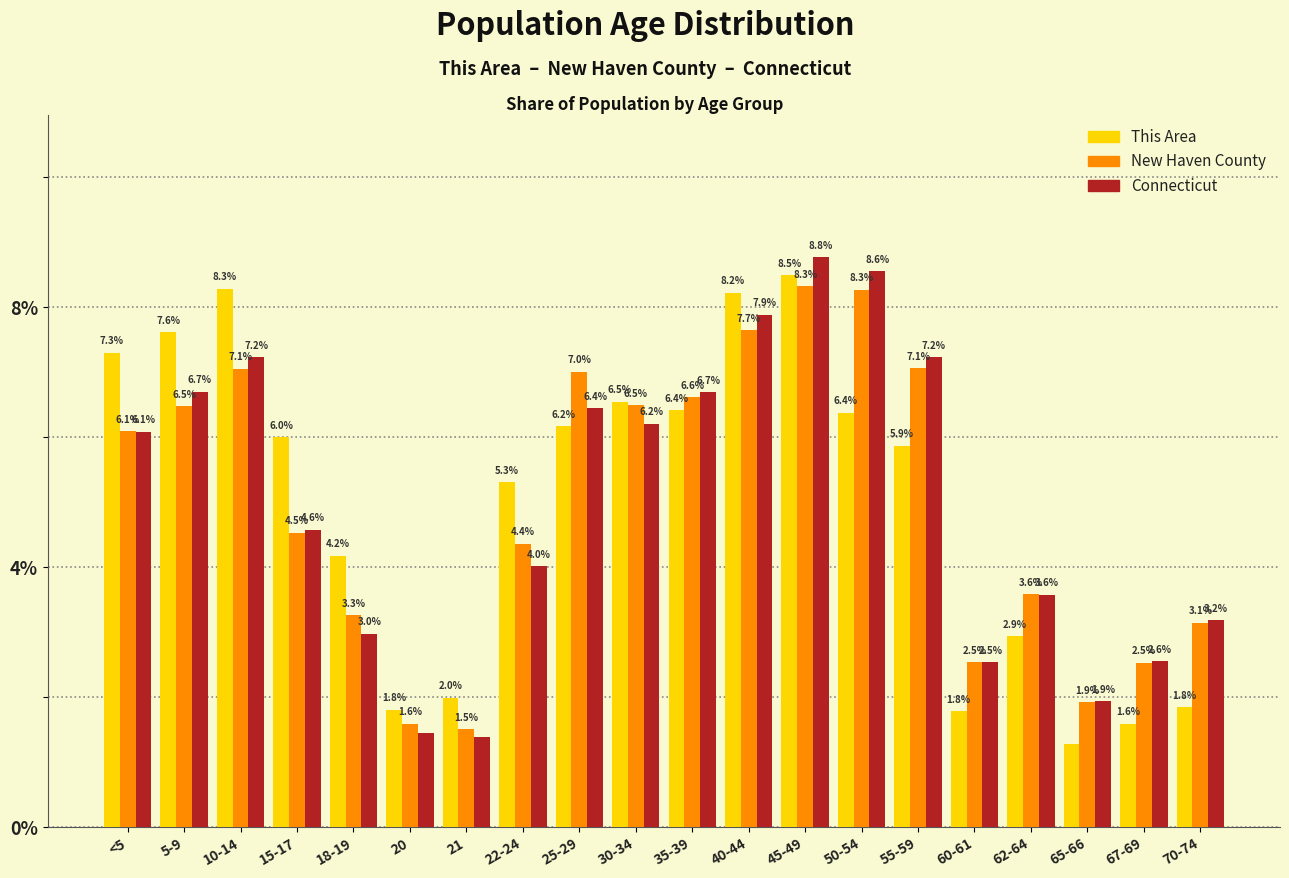

Where is Connecticut nearest to the value 5?

15-17